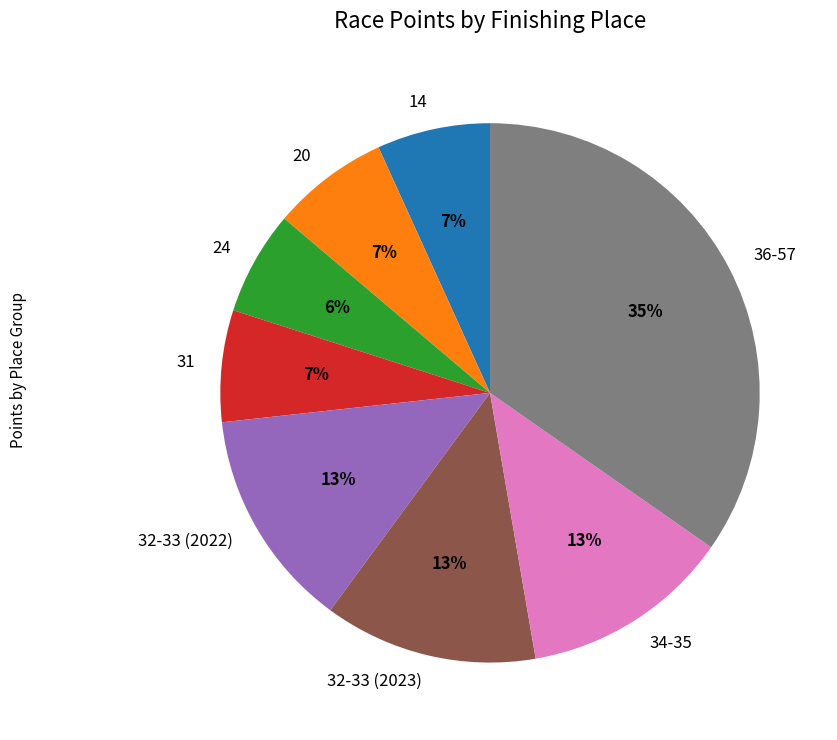

What is the largest slice in the pie chart?

36-57